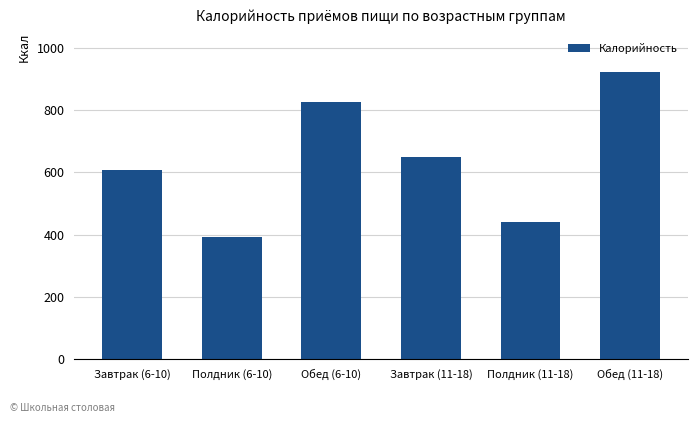

What is the sum of all values?

3844.8